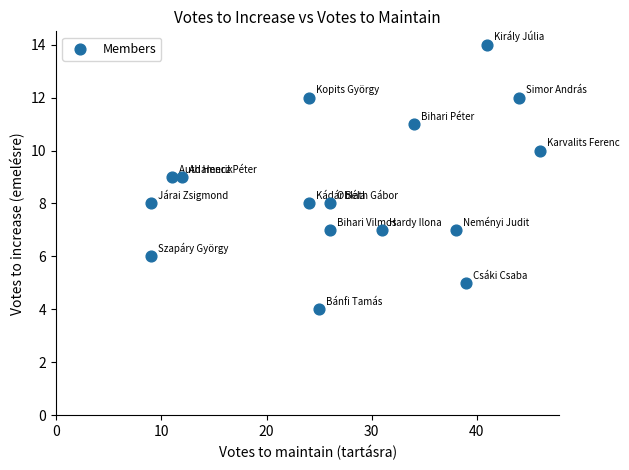

What is the range of Y values (max minus min)?

10